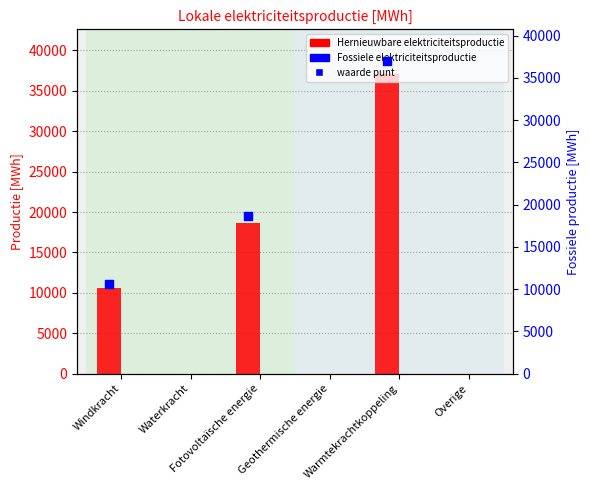

Which series reaches the maximum Y coordinate?

Hernieuwbare elektriciteitsproductie